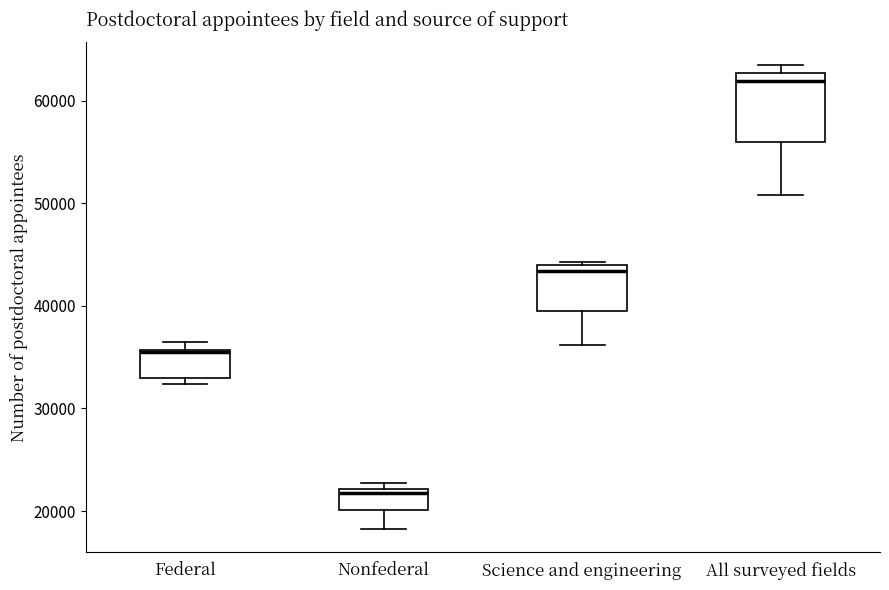

Comparing the boxes themselves (not the whiskers), which one is the tallest?

All surveyed fields